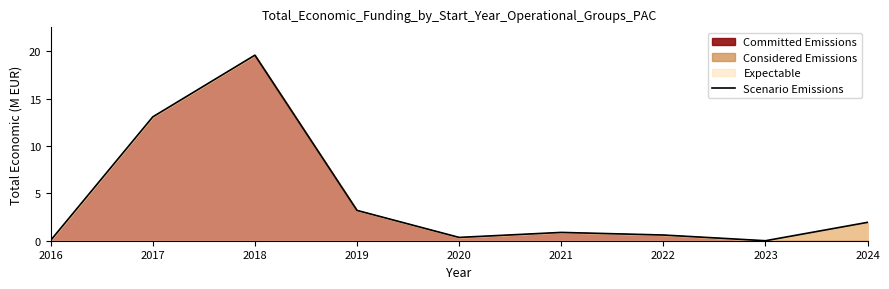

Which label corresponds to the largest value in the chart?

2018